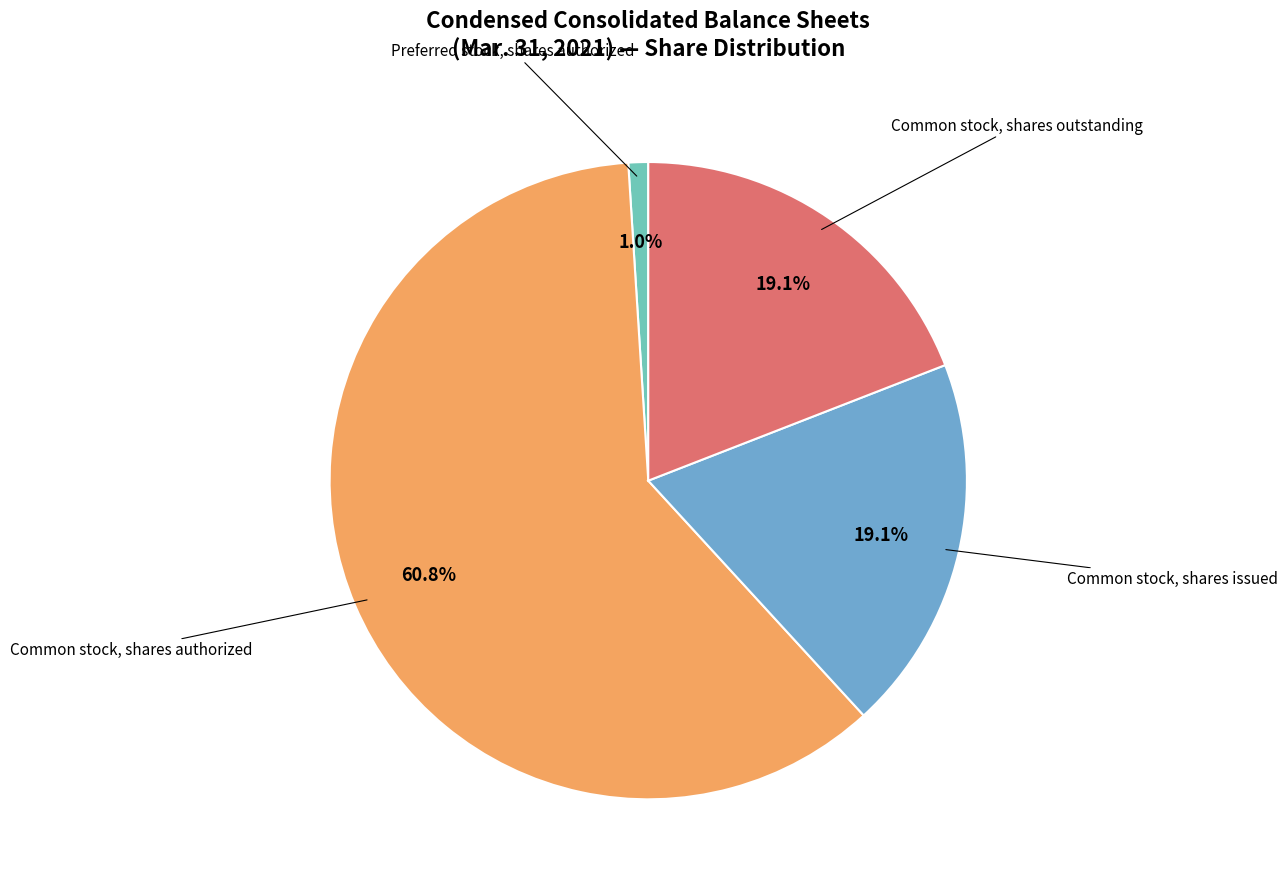

To the nearest percent, what is the difference between the largest and smallest slice percentages?

60%